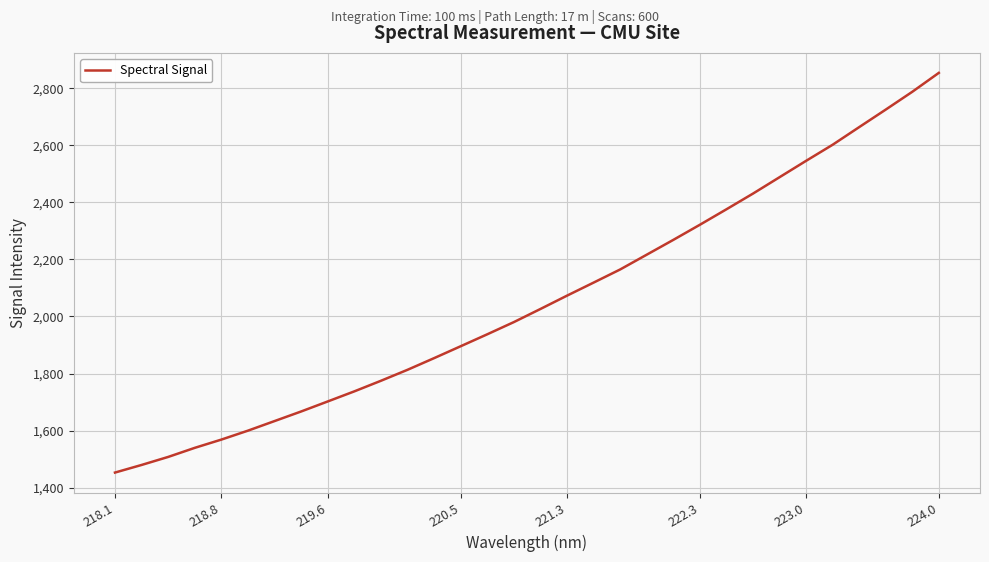

What is the smallest value displayed?

1453.1